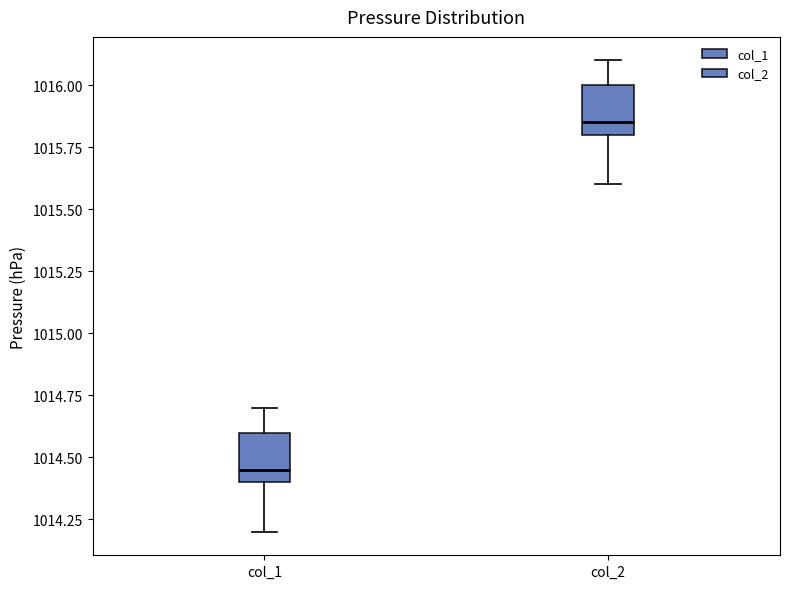

Which box's median line is the lowest?

col_1